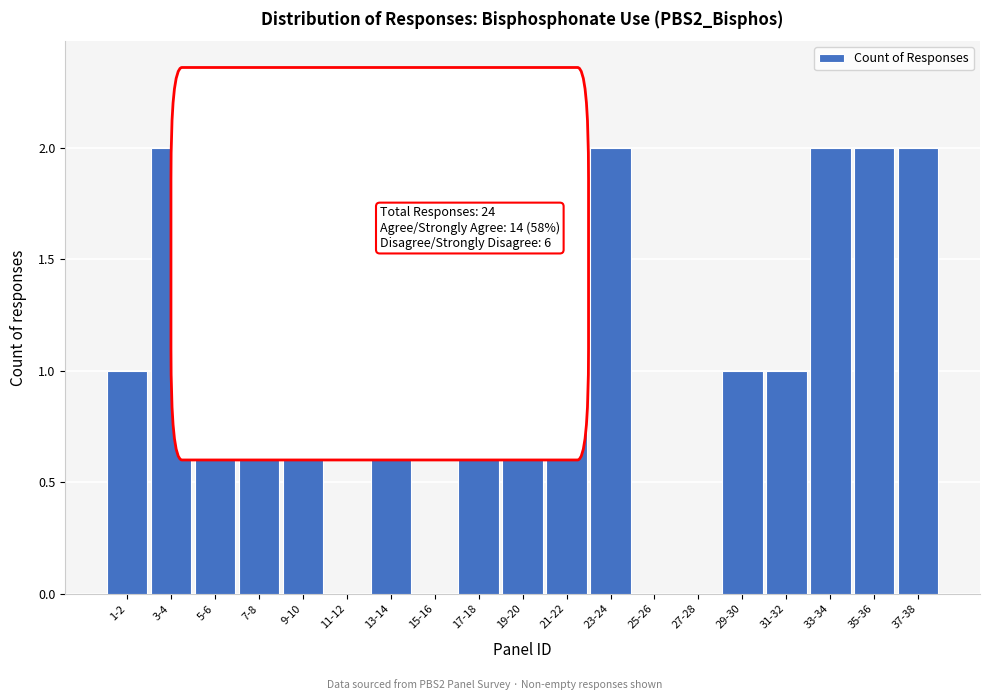

Reading right to left, list all the values displayed in this chart.

37-38=2	35-36=2	33-34=2	31-32=1	29-30=1	27-28=0	25-26=0	23-24=2	21-22=2	19-20=2	17-18=1	15-16=0	13-14=2	11-12=0	9-10=2	7-8=1	5-6=1	3-4=2	1-2=1